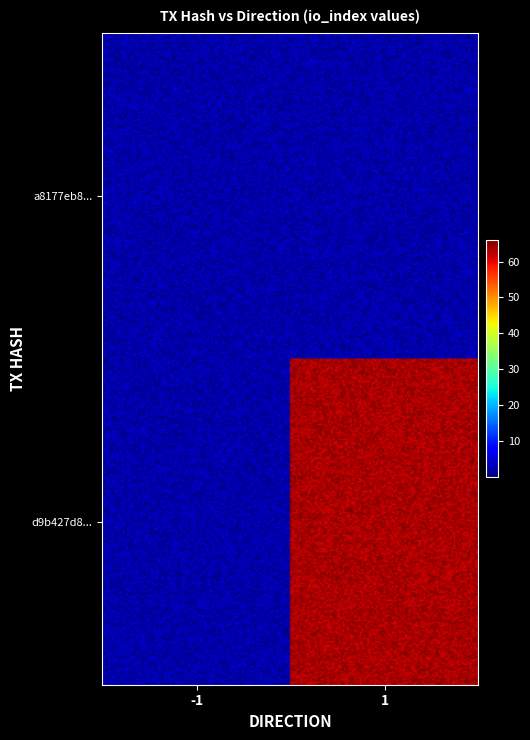

Reading left to right, extract all data points from this chart.

a8177eb8ac9efb0e4a6297d1f011f1e6b3f8993: -1=0	1=0
d9b427d8c628ef1a6ad840a2f7edb83d952d12f: -1=0	1=61